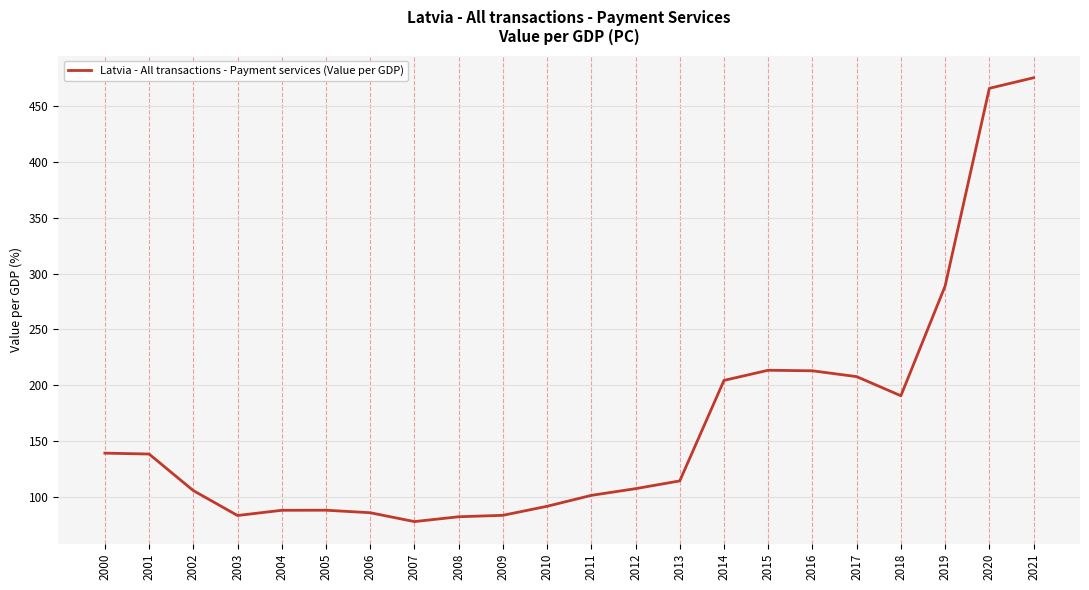

Count the number of values greater than 114.

11